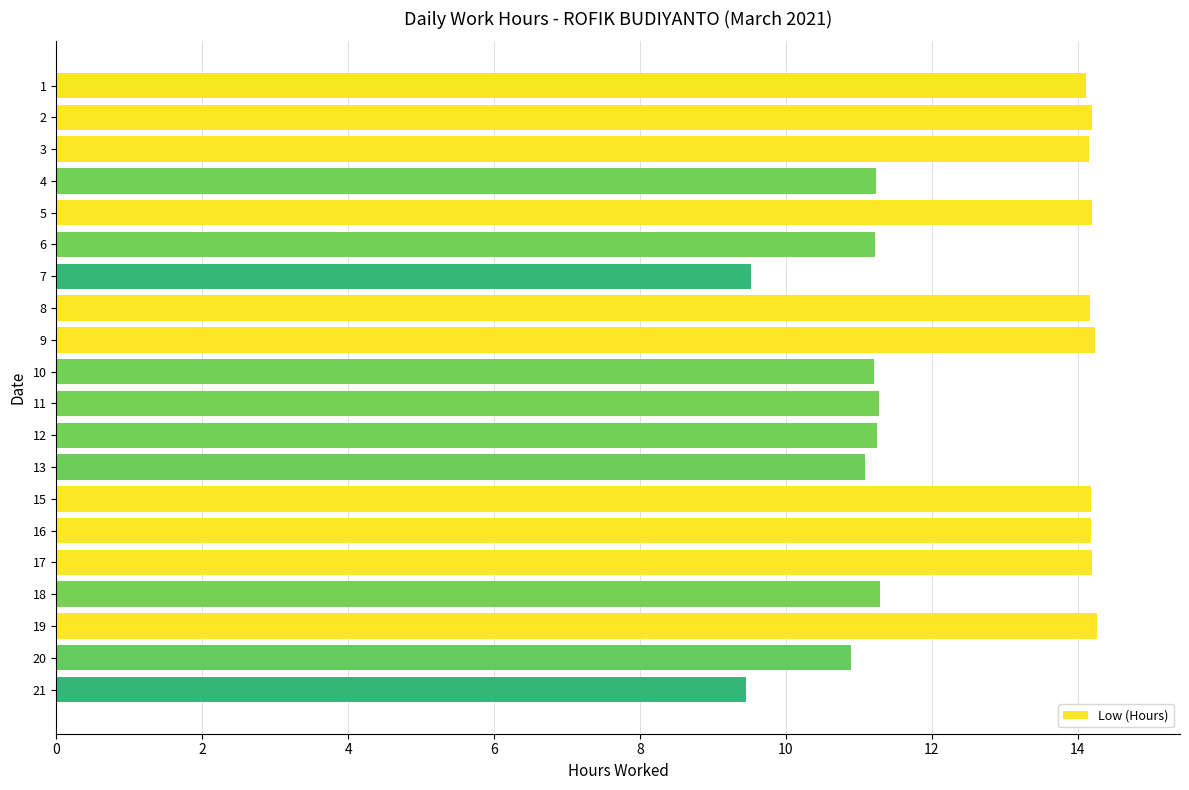

How many data points are less than 14?

10